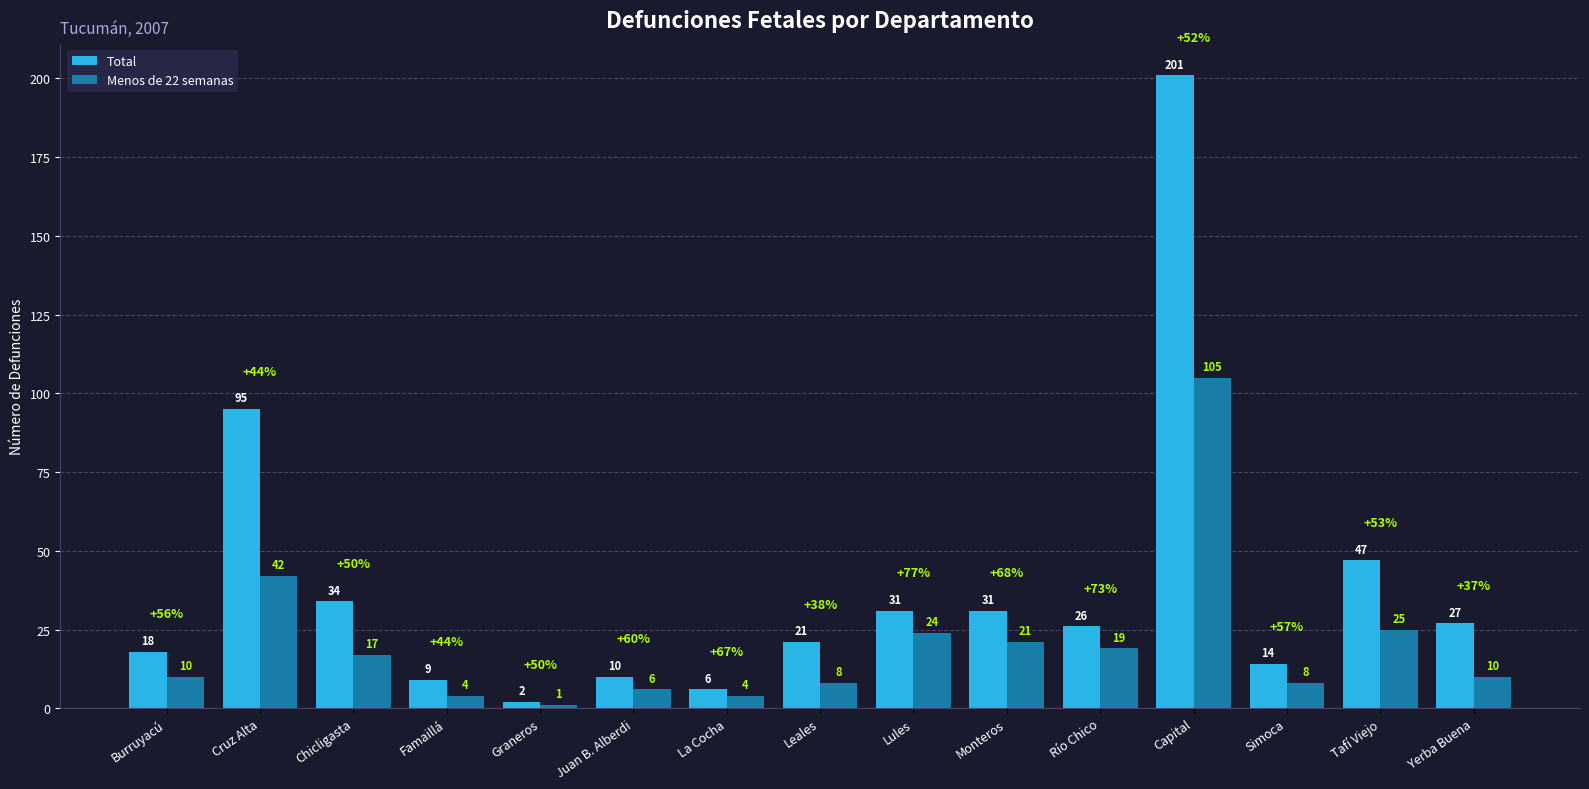

Rank the series by their average value, from highest to lowest.

Total, Menos de 22 semanas